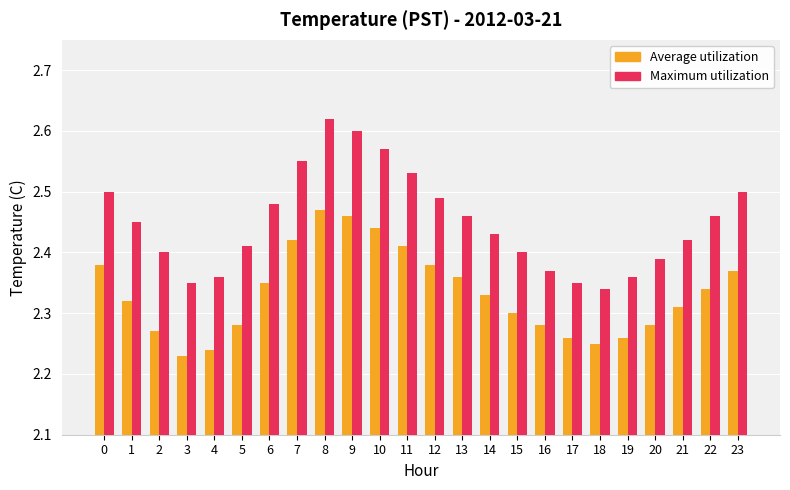

Which series has the largest total across all categories?

Maximum utilization